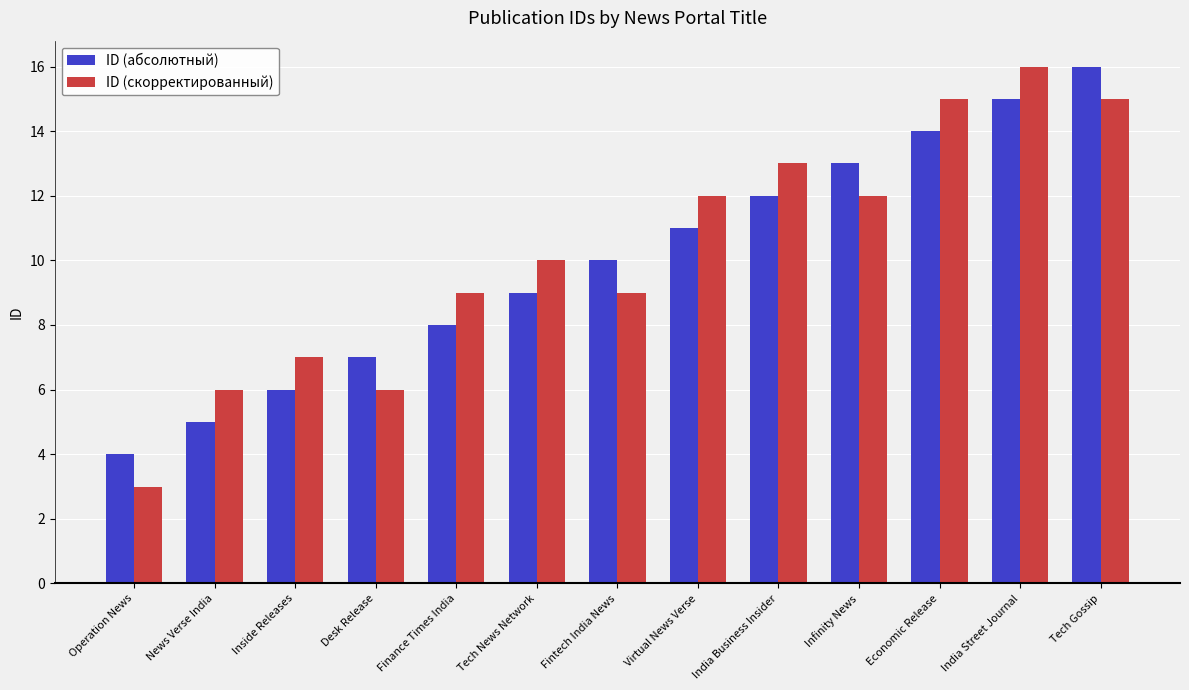

Is the value of ID (скорректированный) at Virtual News Verse greater than the value of ID (абсолютный) at Virtual News Verse?

Yes